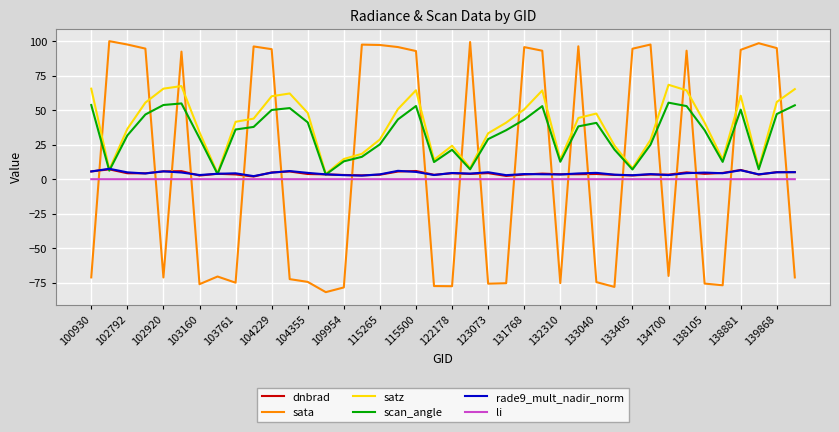

True or false: li and sata cross at least once.

True